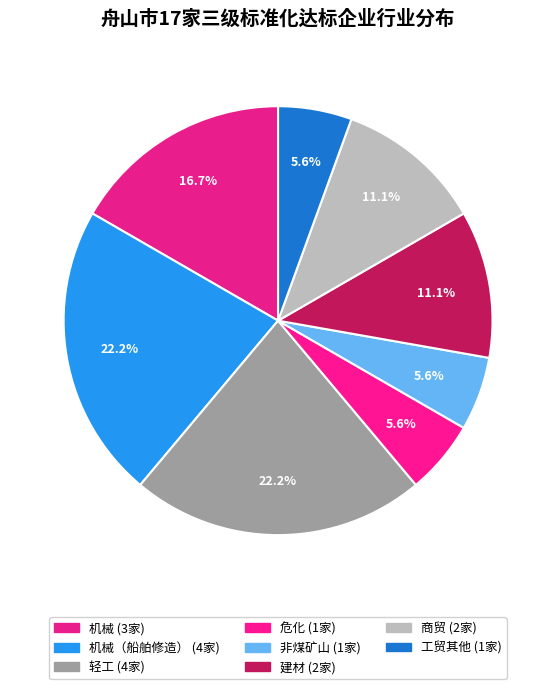

How many slices are in this pie chart?

8